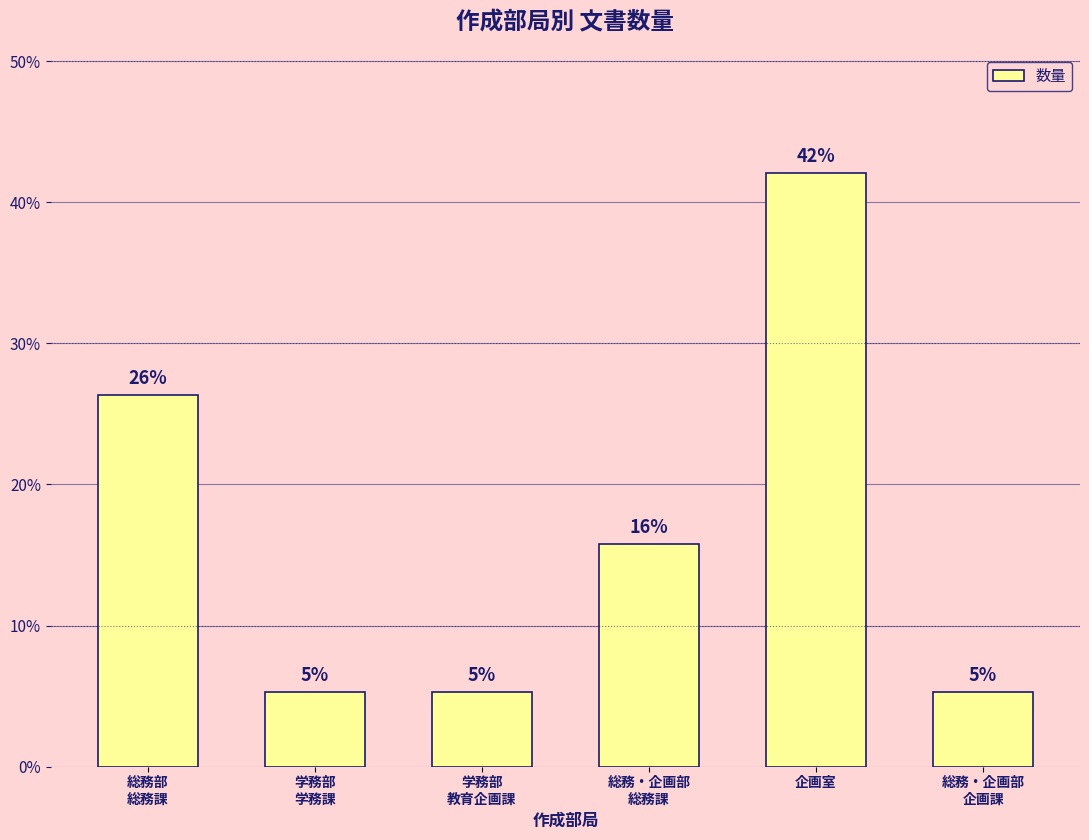

What position from the left is 総務・企画部
総務課?

4